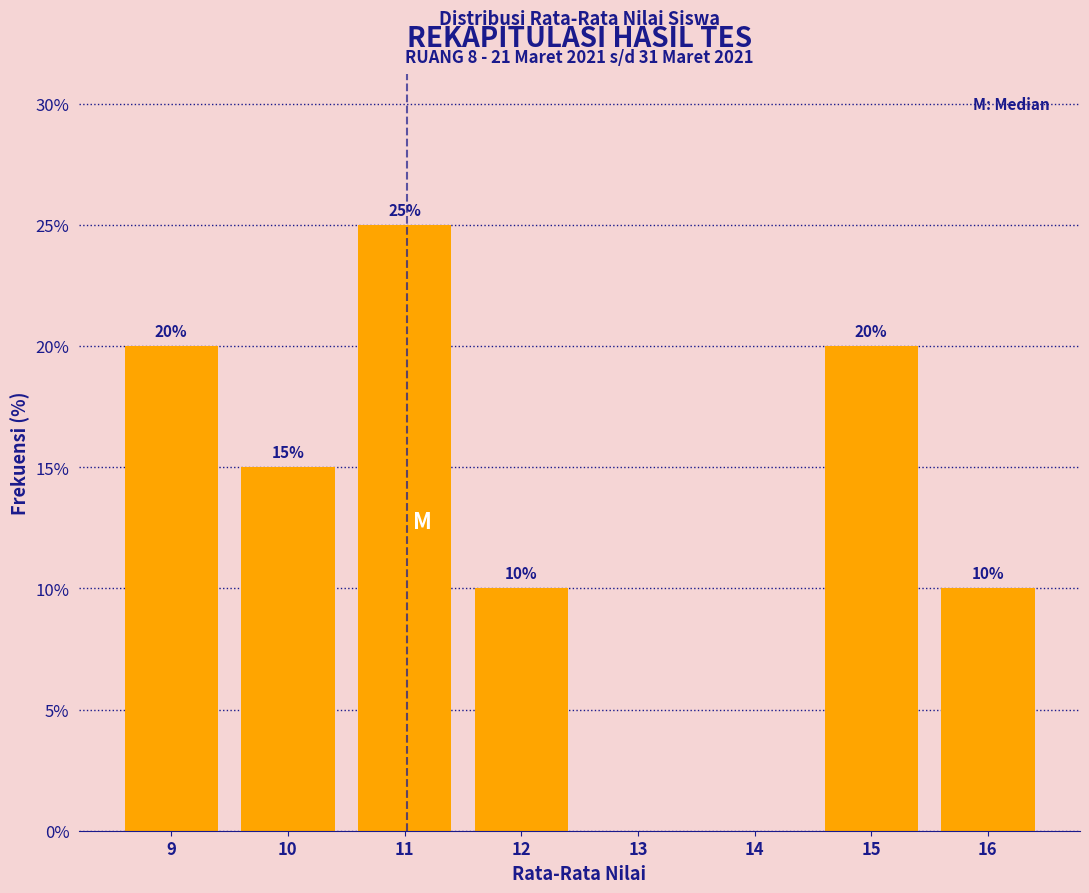

Reading left to right, what are all the values shown in this chart?

9=20	10=15	11=25	12=10	13=0	14=0	15=20	16=10